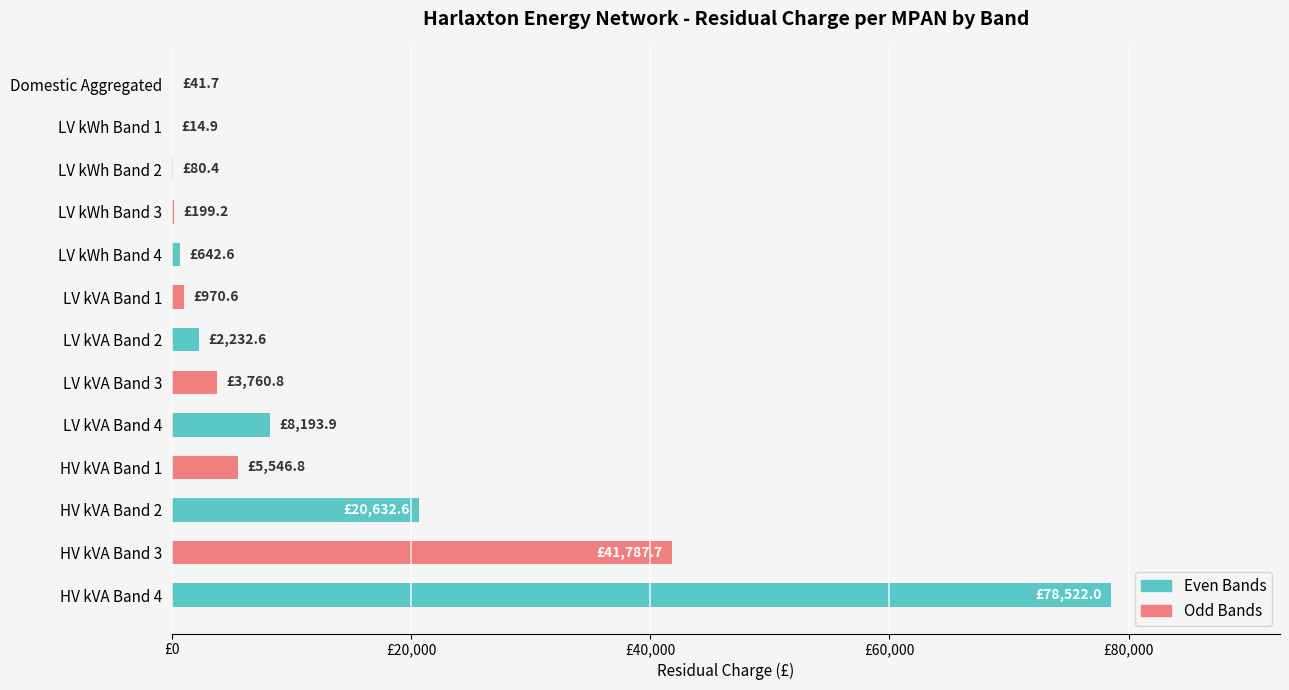

Are the bars horizontal?

Yes